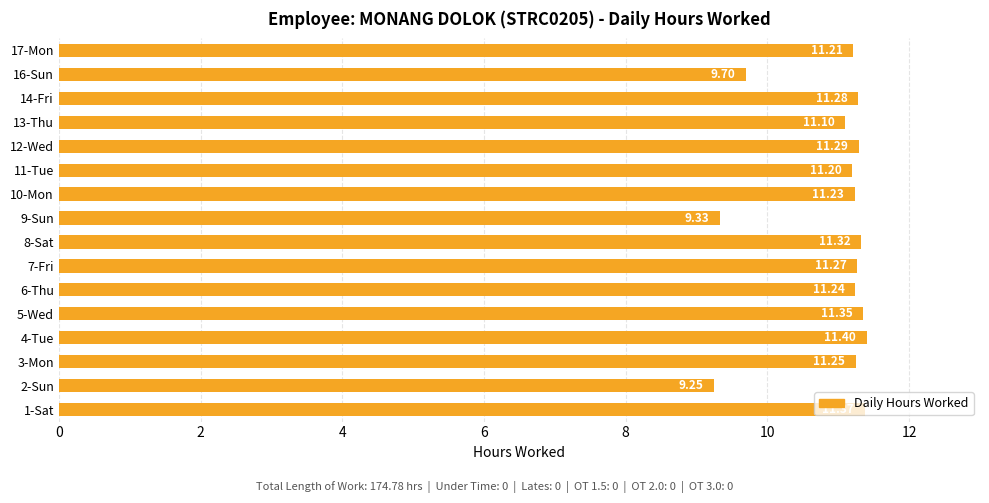

Does the chart contain stacked bars?

No